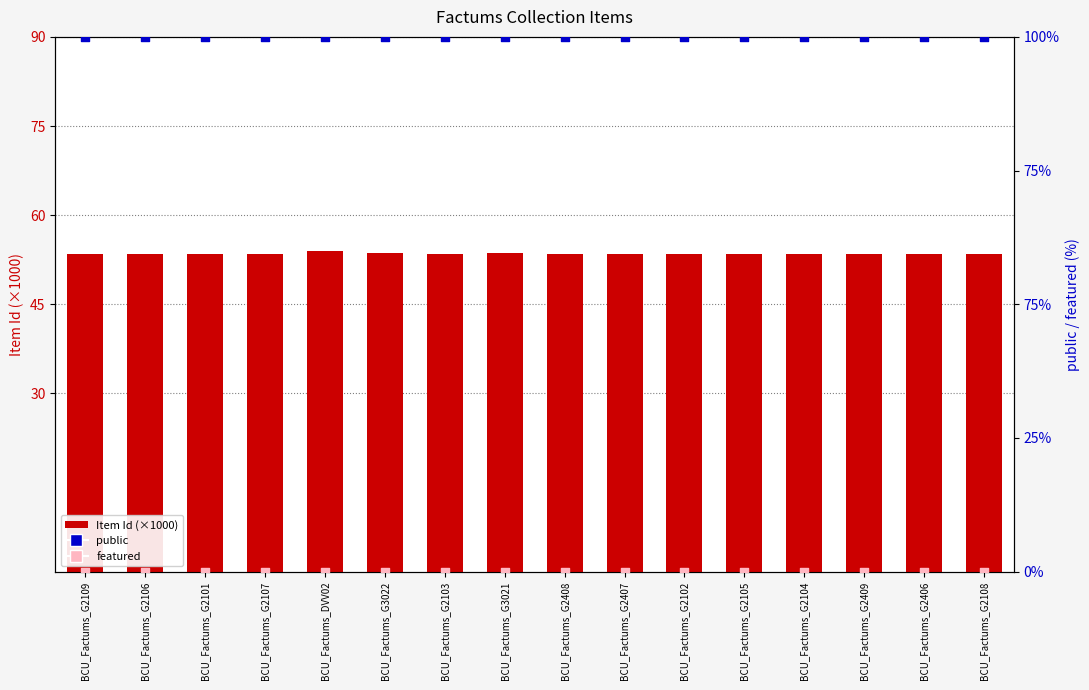

At which category is the sum across all series the highest?

BCU_Factums_DVV02